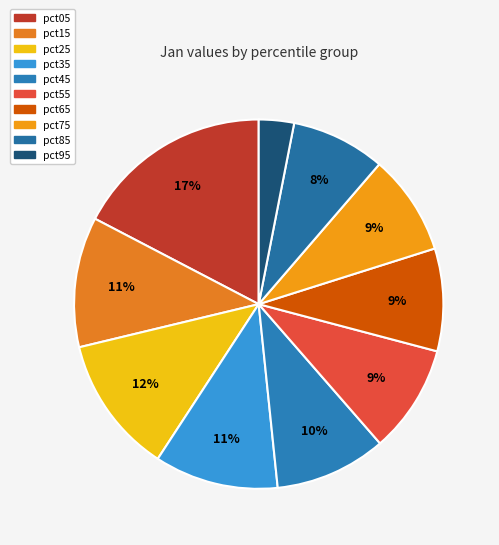

Is there any slice that represents more than half of the pie?

No